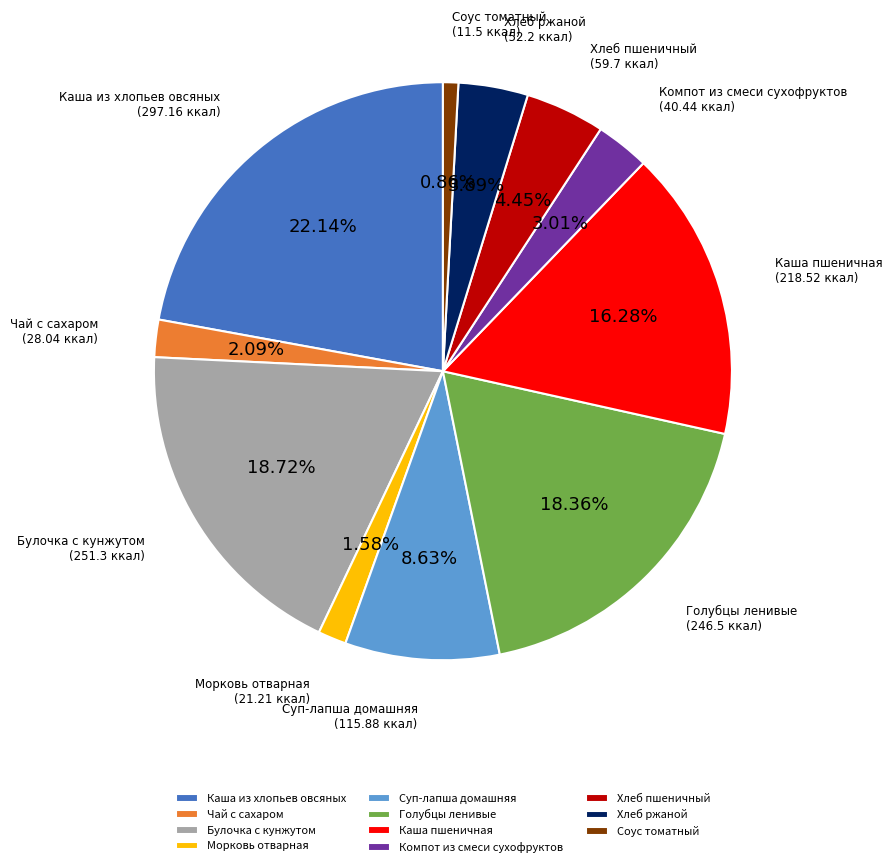

What percentage do Каша из хлопьев овсяных and Морковь отварная together represent?

23.7%